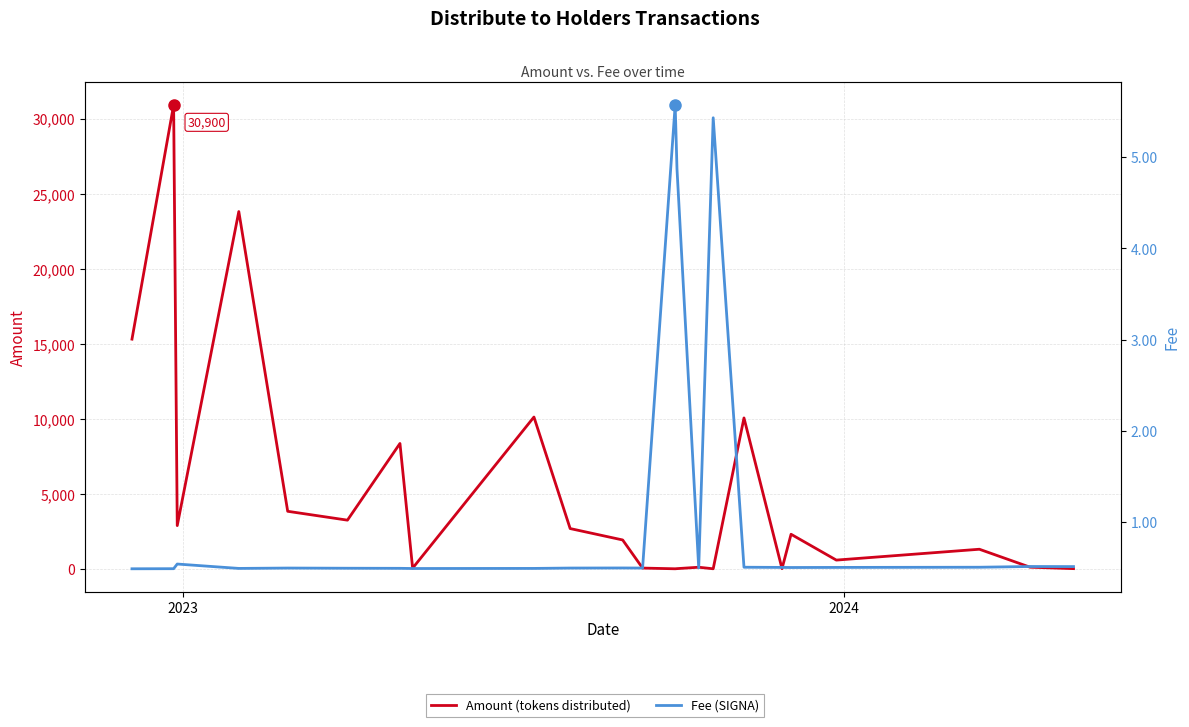

How many values in the Amount (tokens distributed) series exceed 1920?

11